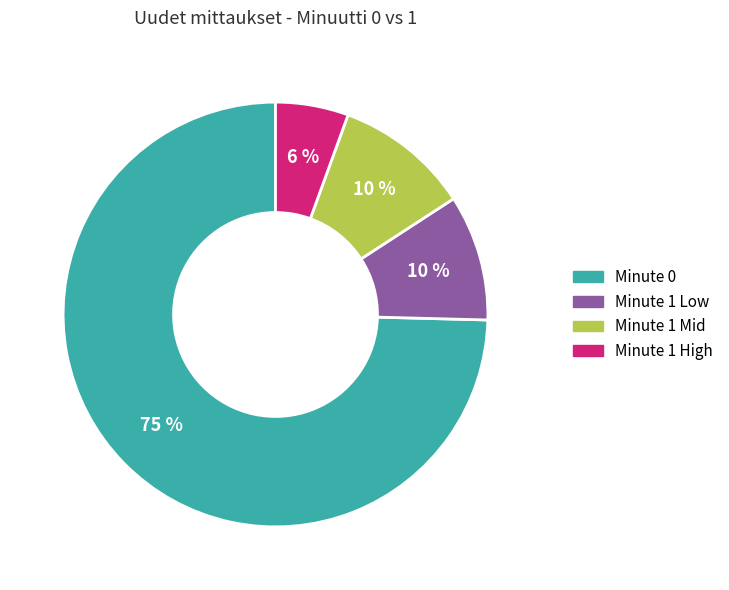

How many segments does this pie chart have?

4